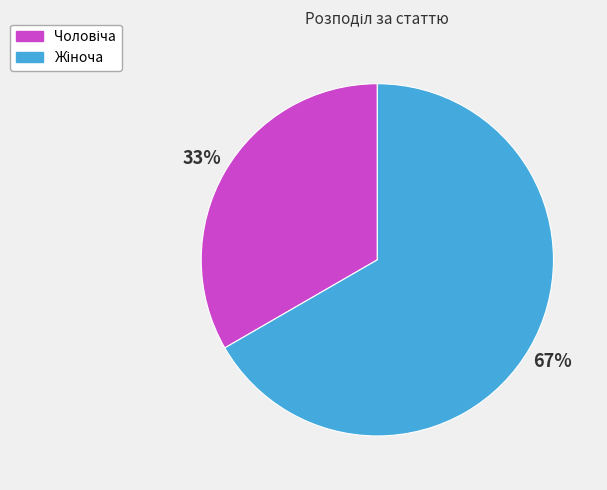

To the nearest percent, what is the average slice percentage?

50%